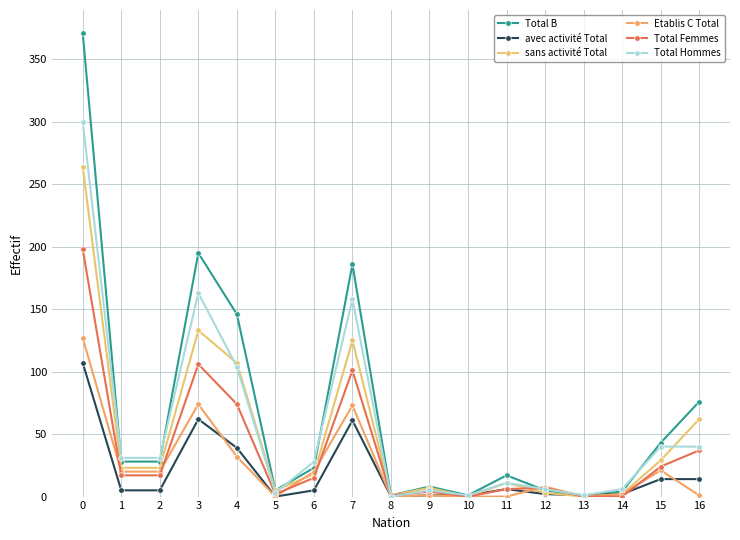

The value of Total Femmes at 12 is 7. True or false?

True